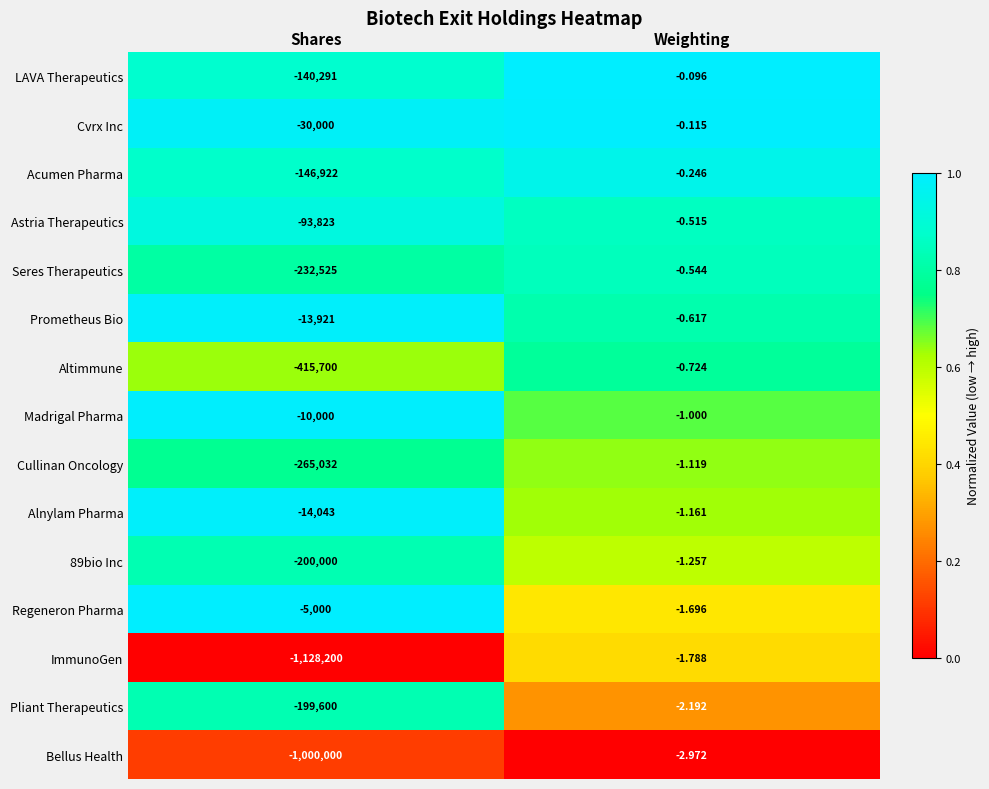

At which category does the chart reach its peak across all series?

Weighting